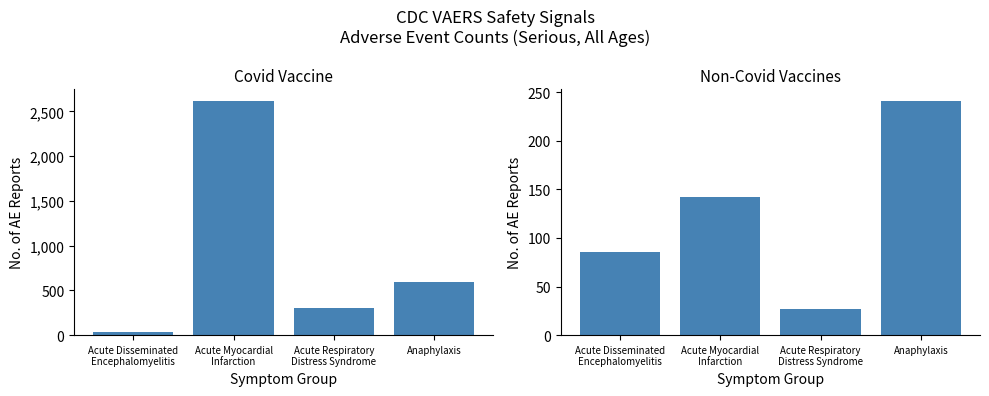

How many values in the NonCovid AE Count series are below 142?

2